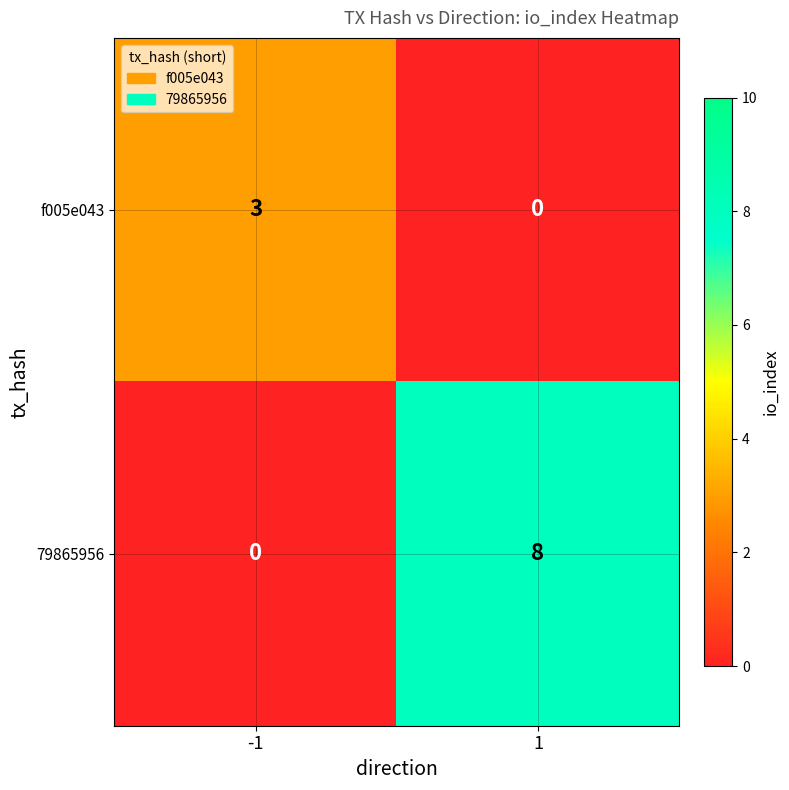

What is the maximum value shown in the chart?

8